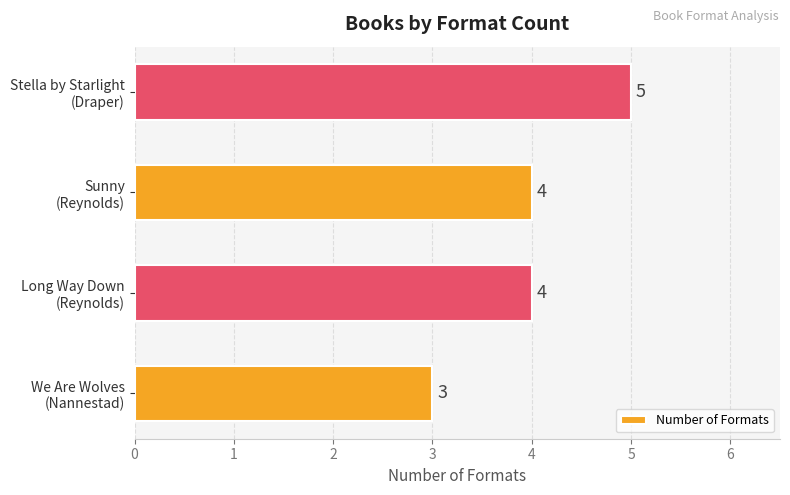

What is the sum of all values?

16